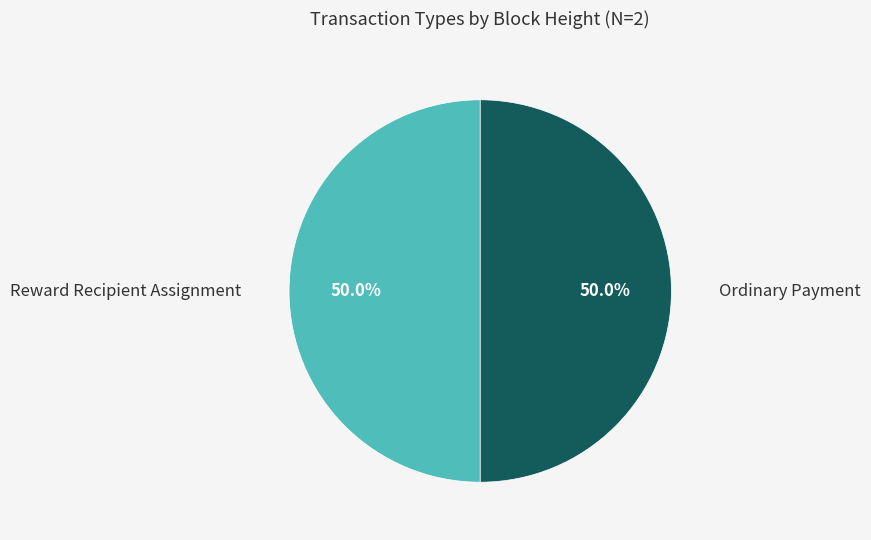

How many segments does this pie chart have?

2